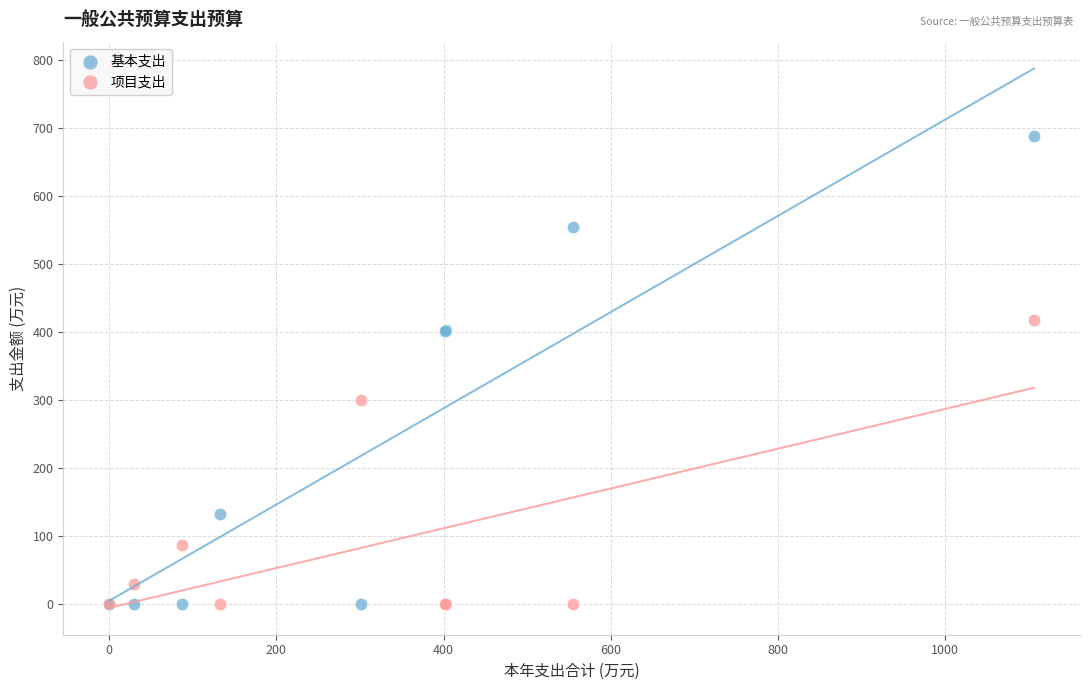

What is the X range (max minus min) for the scatter plot?

1105.6